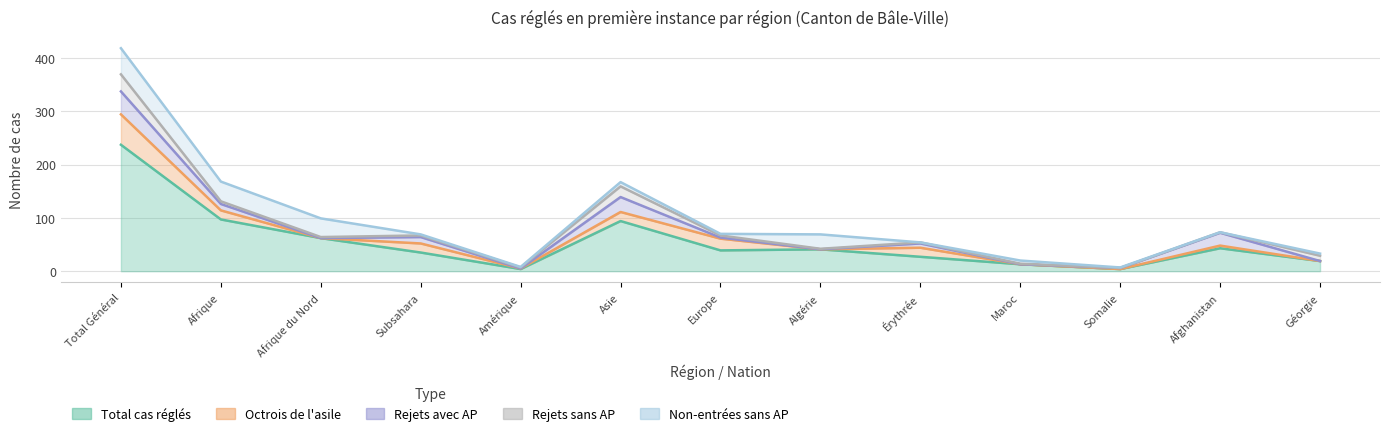

True or false: Non-entrées sans AP has a value of 49 at Total Général.

True